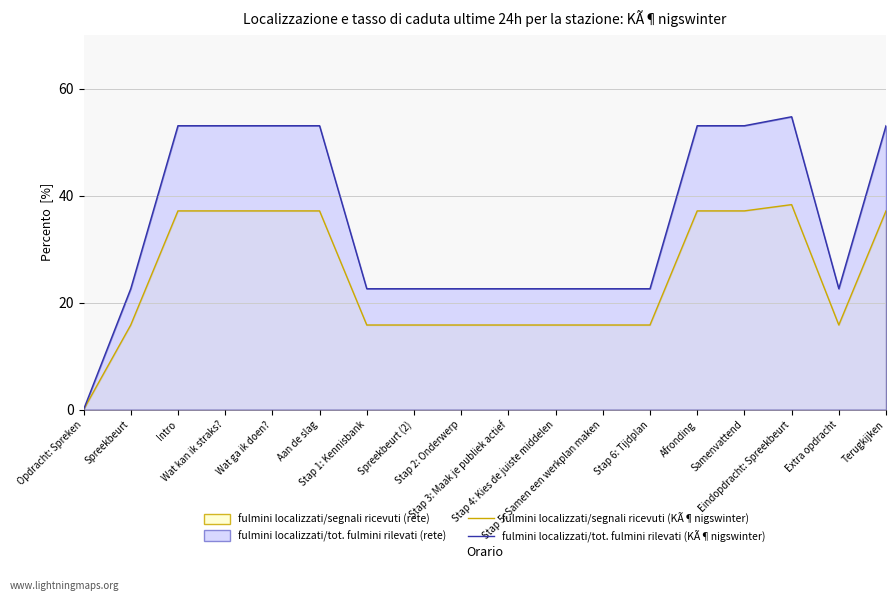

What is the value of the fulmini localizzati/segnali ricevuti (KÃ¶nigswinter) point at the 17th from the left?

15.8